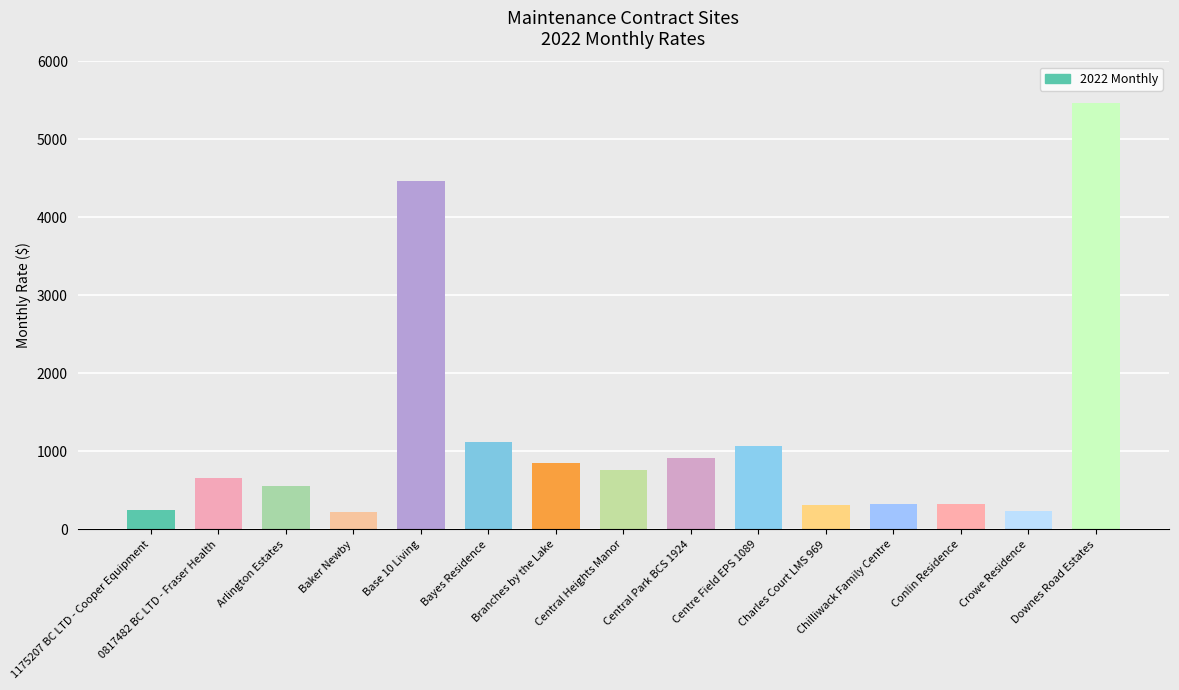

How many bars are there in total?

15